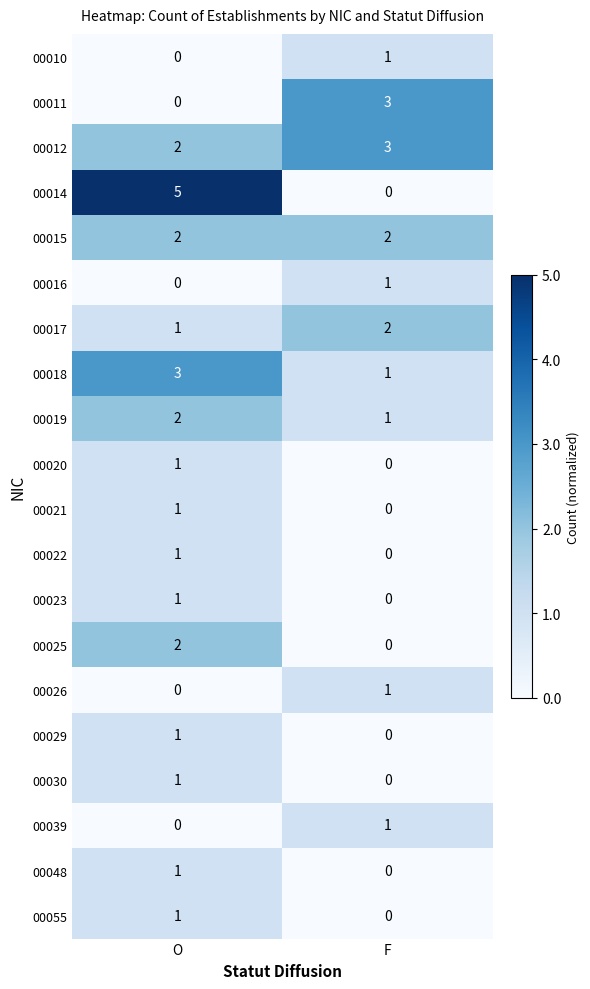

Is the value of 00019 at F greater than the value of 00017 at F?

No